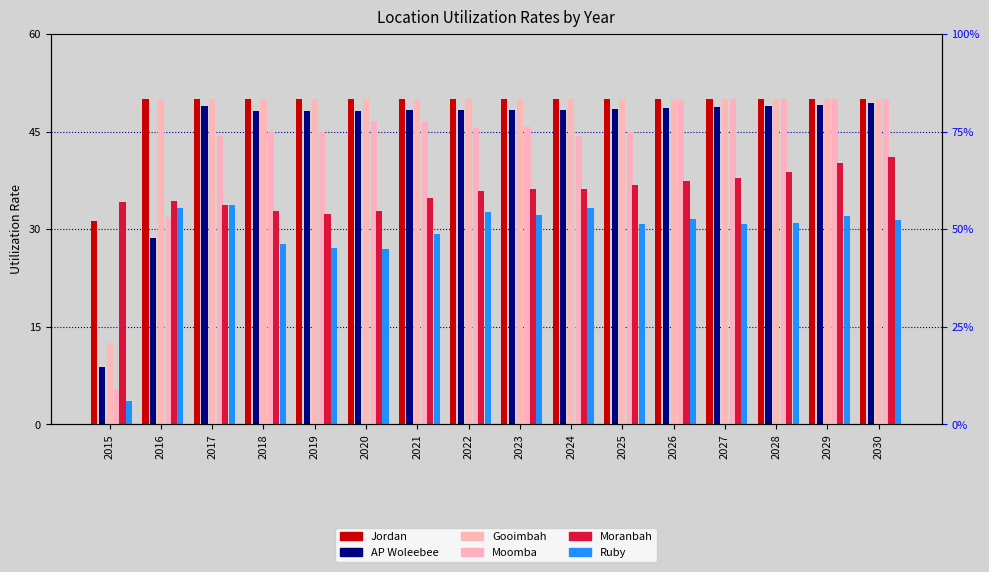

At which category is the sum across all series the highest?

2030